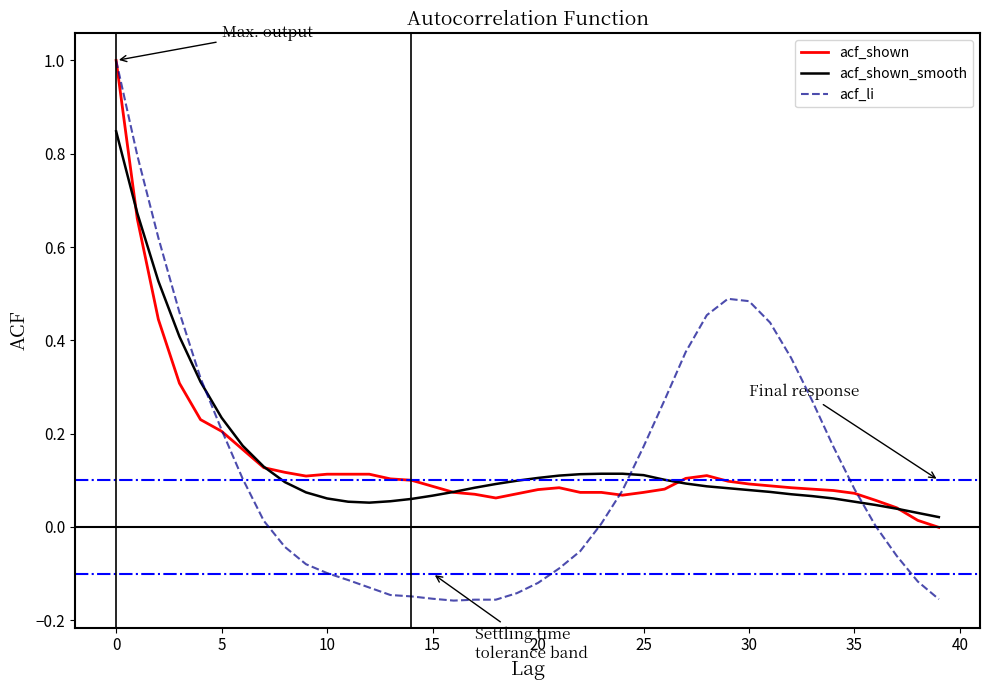

What is the sum of all acf_shown_smooth values?

5.7